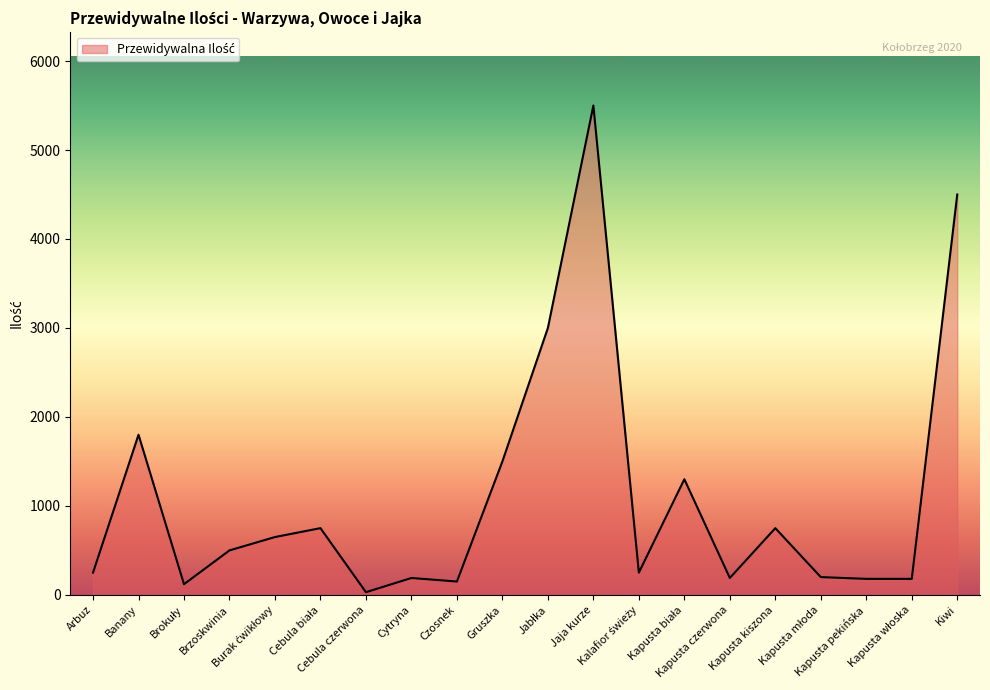

Which label corresponds to the largest value in the chart?

Jaja kurze